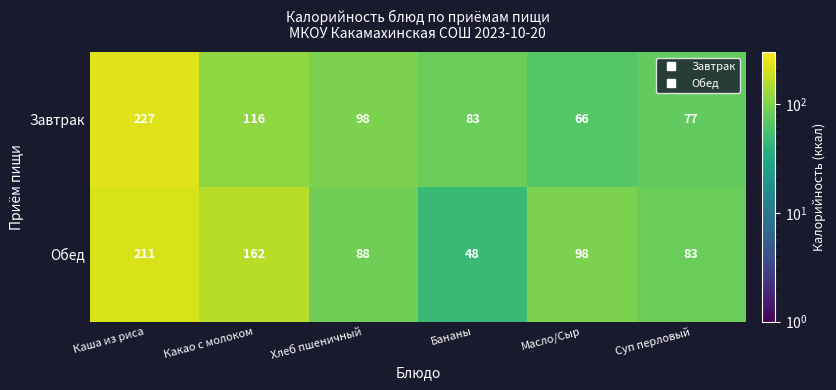

Which category has the highest value in the Завтрак series?

Каша из риса